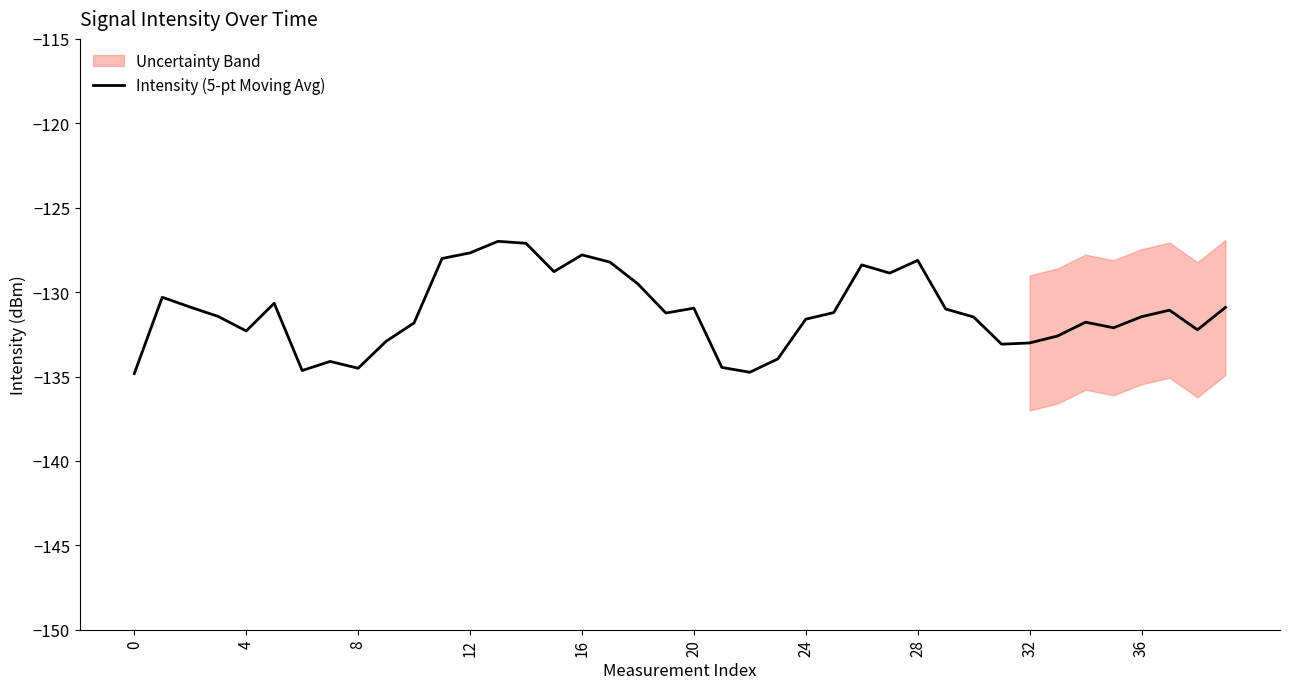

What is the change in value from 10 to 26?

+3.4